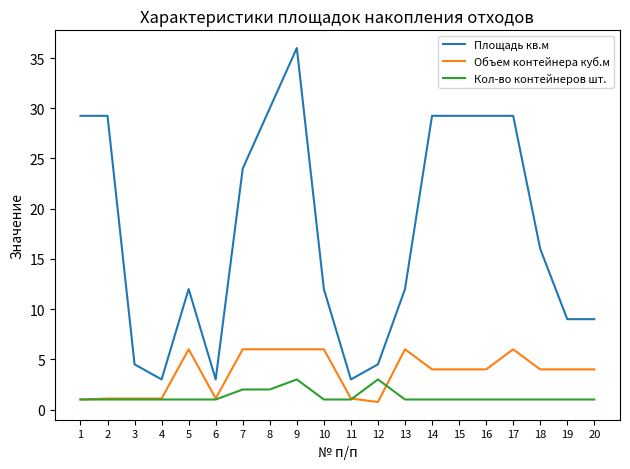

At which label is Площадь кв.м closest to 19?

18